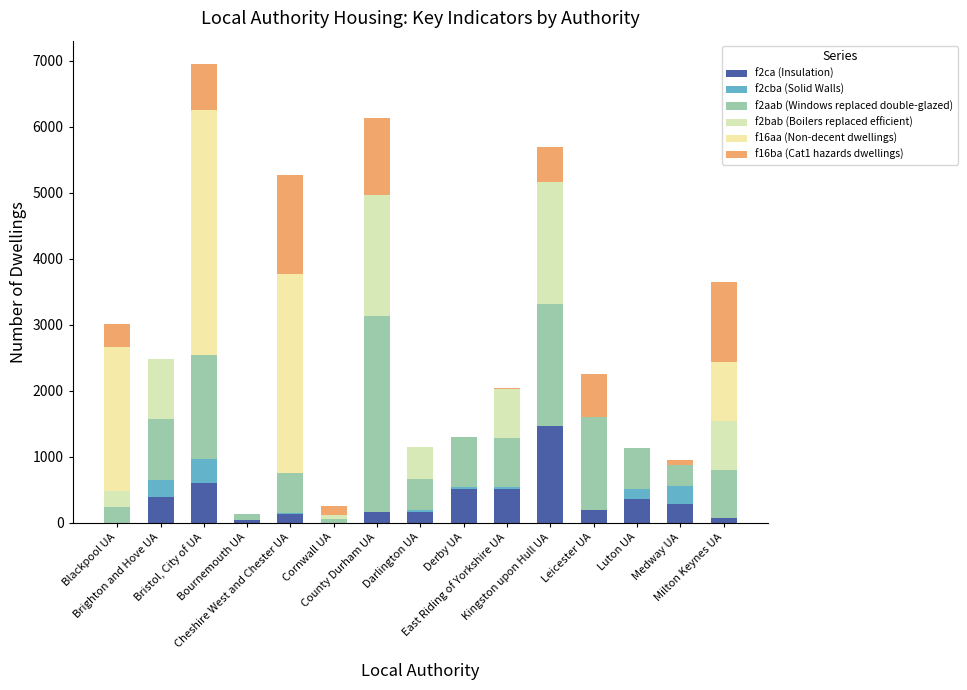

How many categories are shown in the chart?

15